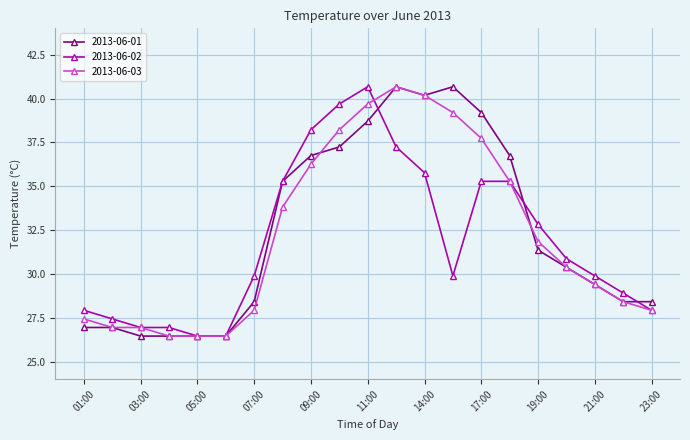

How many lines are shown in the chart?

3